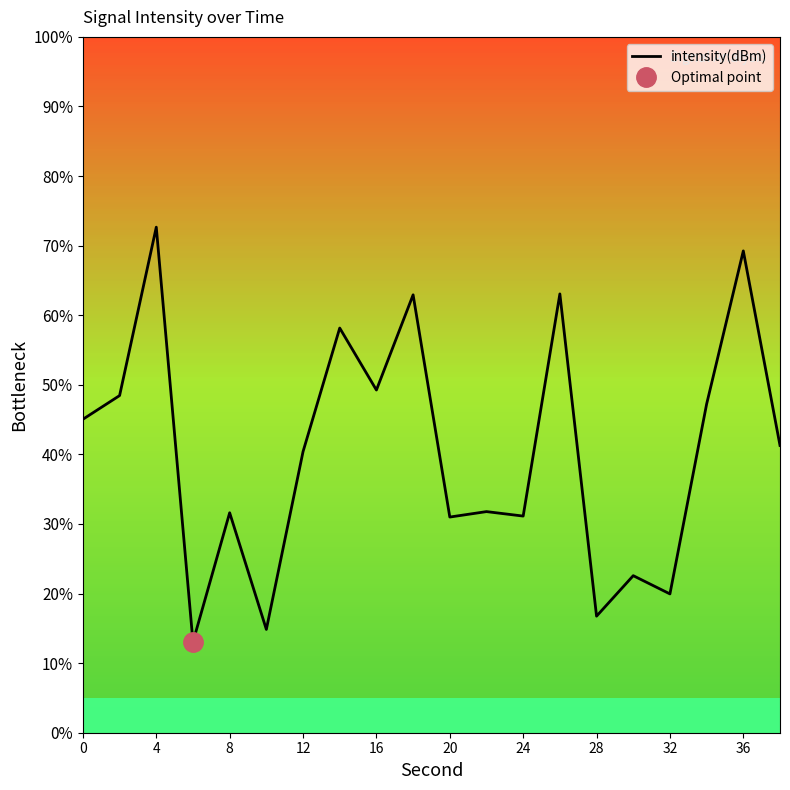

What is the highest value of the intensity(dBm) series?

72.7